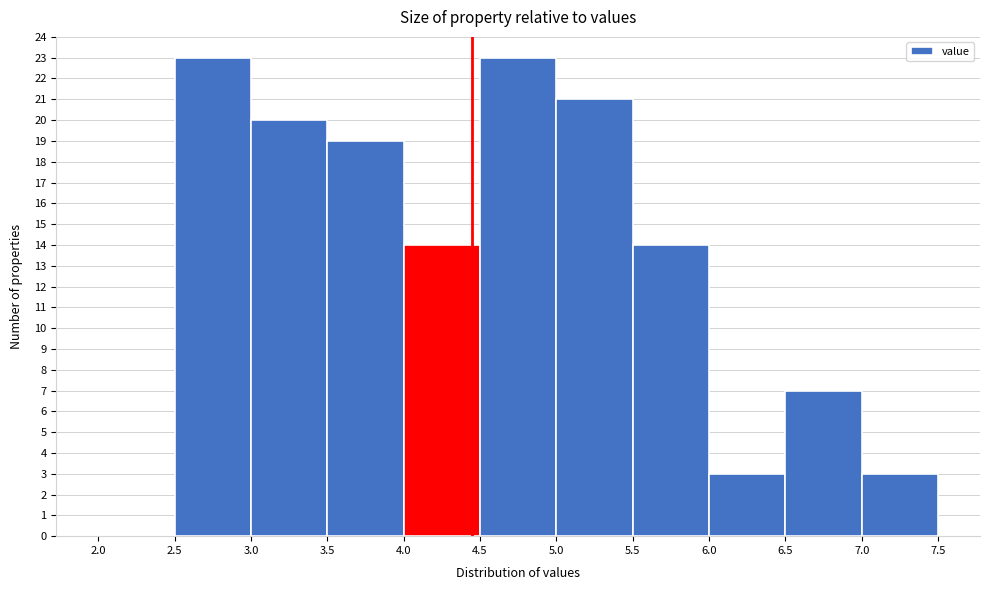

Reading left to right, list every bar in this chart as the range it spans on the x-axis followed by its height. The values are not printed on the chart, so give them approximately, as read against the axis.

2.0 to 2.5: 0
2.5 to 3.0: 23
3.0 to 3.5: 20
3.5 to 4.0: 19
4.0 to 4.5: 14
4.5 to 5.0: 23
5.0 to 5.5: 21
5.5 to 6.0: 14
6.0 to 6.5: 3
6.5 to 7.0: 7
7.0 to 7.5: 3